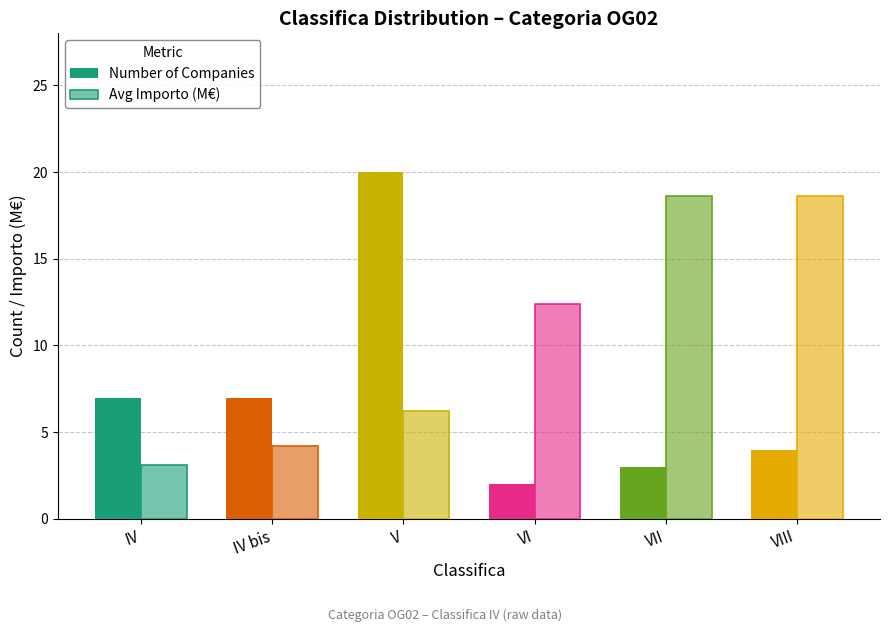

How many groups of bars are there?

6